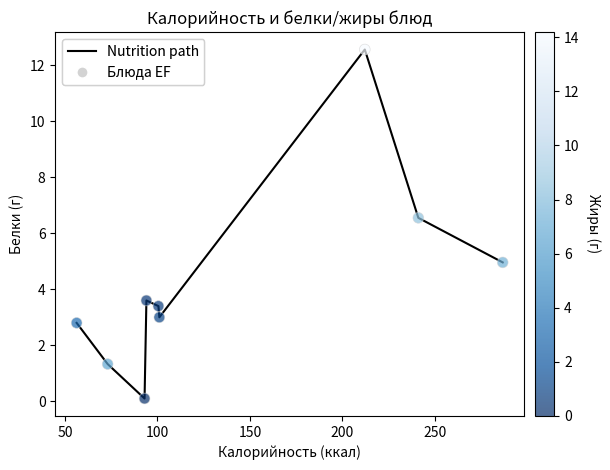

What is the difference between the maximum and minimum values?

12.5